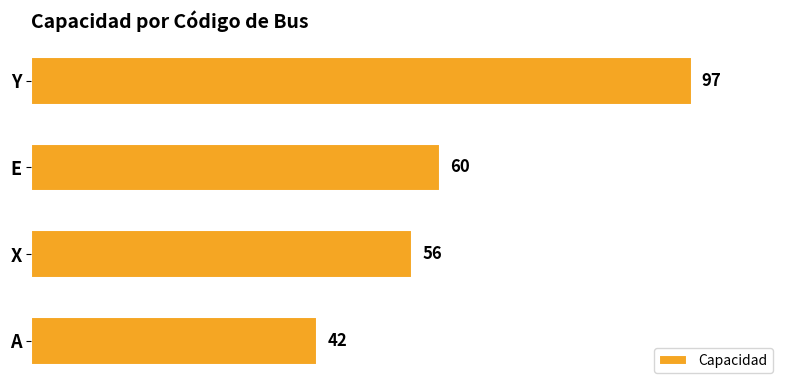

Reading bottom to top, extract all data points from this chart.

A=42	X=56	E=60	Y=97